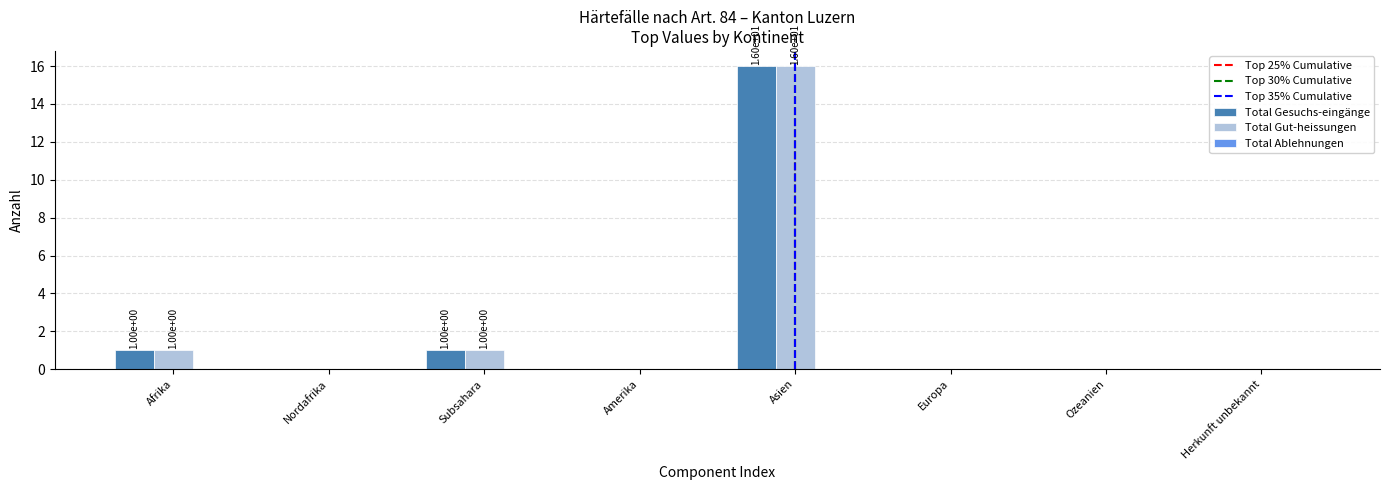

True or false: Total Gut-heissungen has a value of 2 at Subsahara.

False